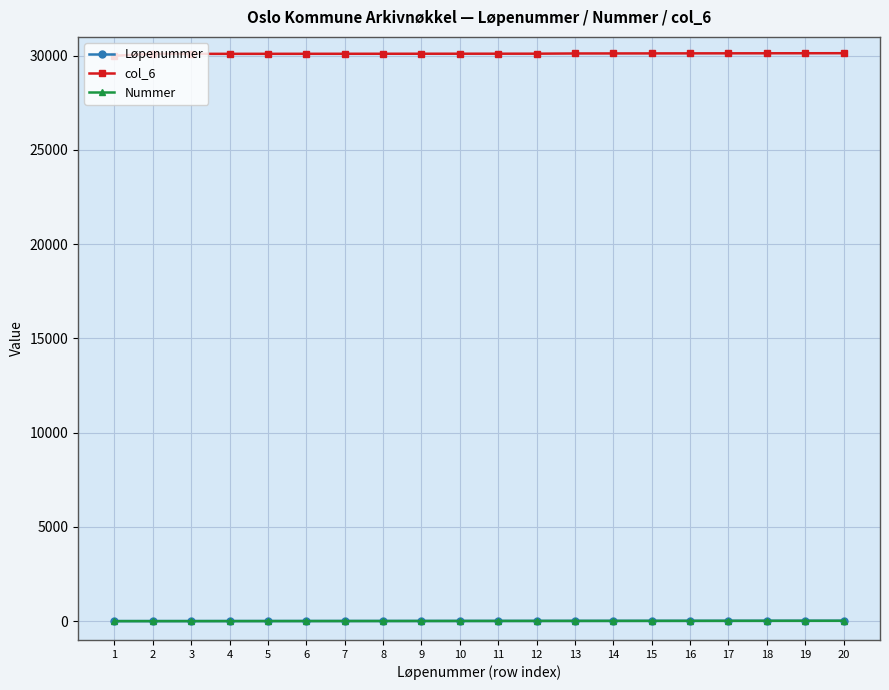

True or false: col_6 and Nummer cross at least once.

False